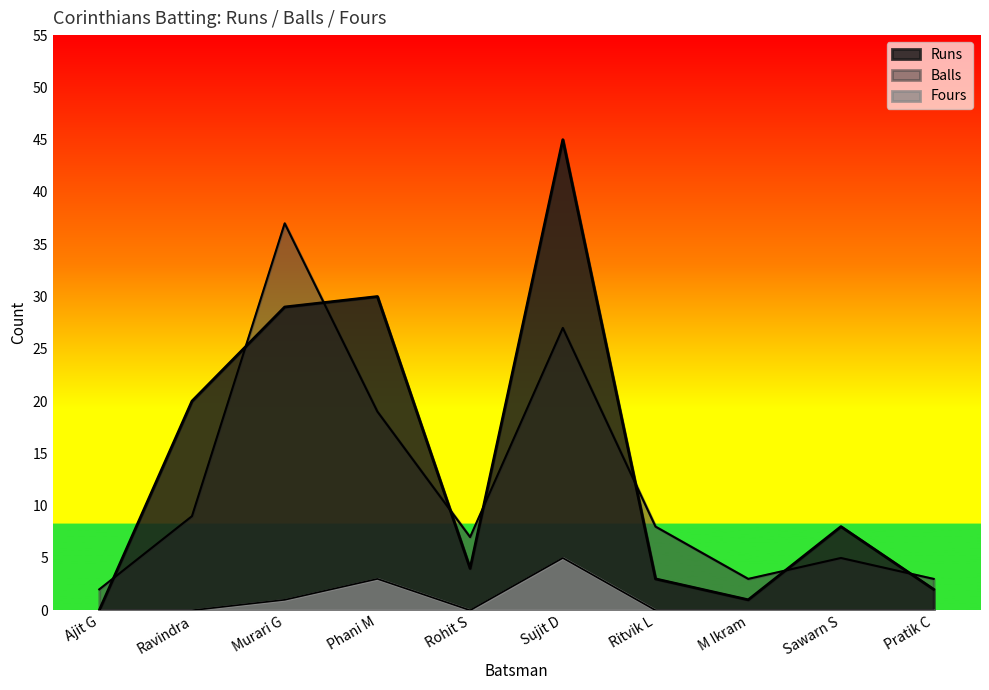

How many lines are shown in the chart?

3